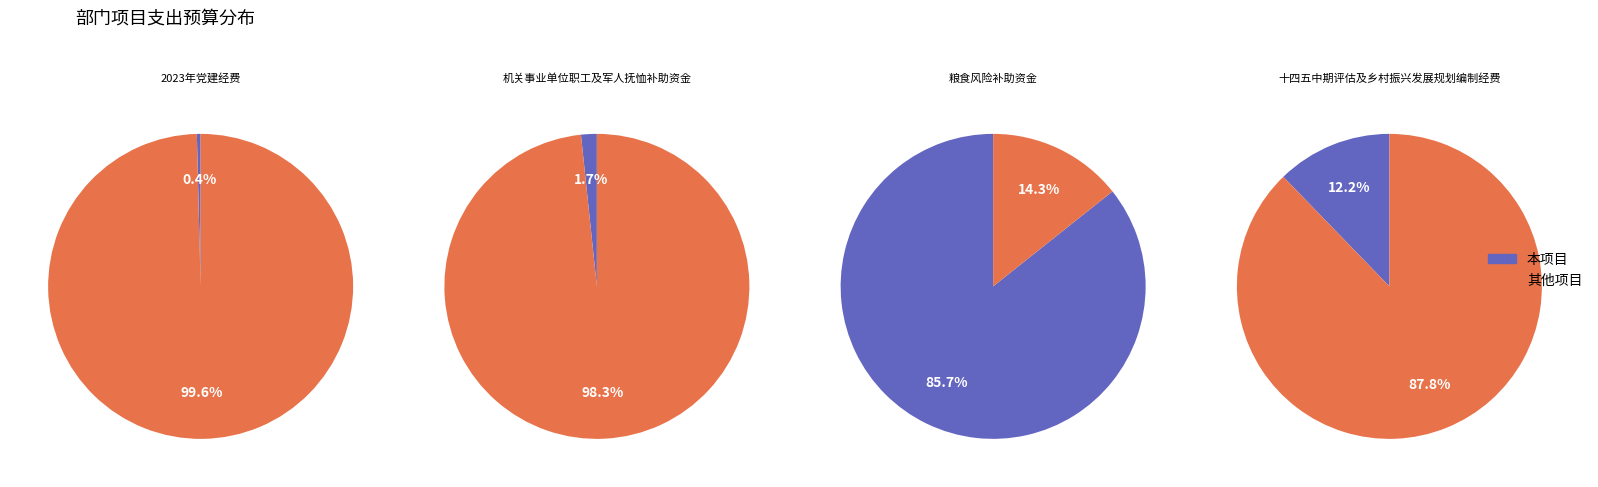

What portion of the pie excludes 2023年党建经费?

99.6%